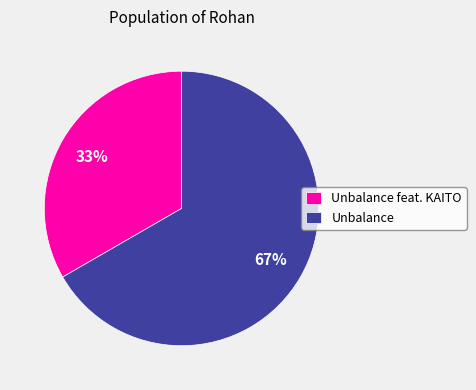

Combined, do Unbalance feat. KAITO and Unbalance account for over 50%?

Yes